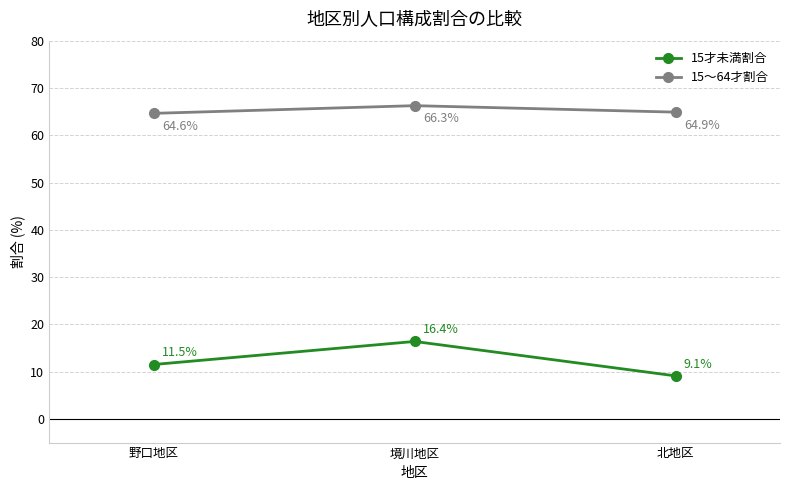

What are all the series names shown in the legend?

15才未満割合, 15～64才割合